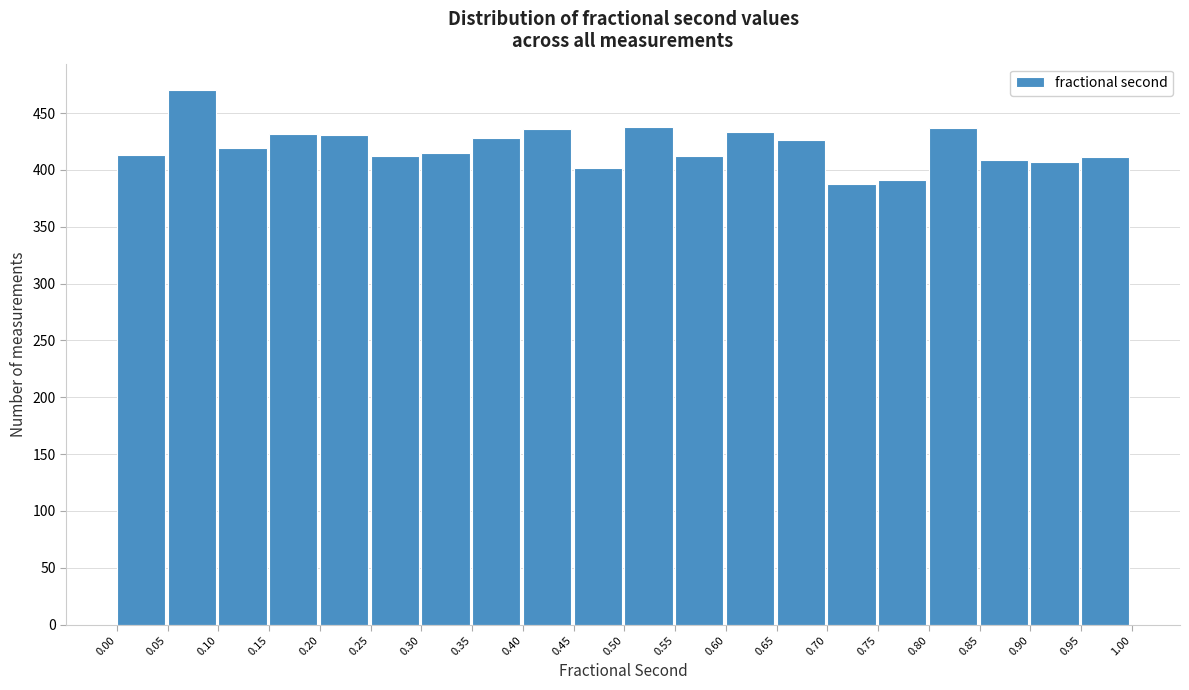

What is the height of the bar covering 0.35 to 0.40 on the x-axis? The values are not printed on the chart, so give them approximately, as read against the axis.

430